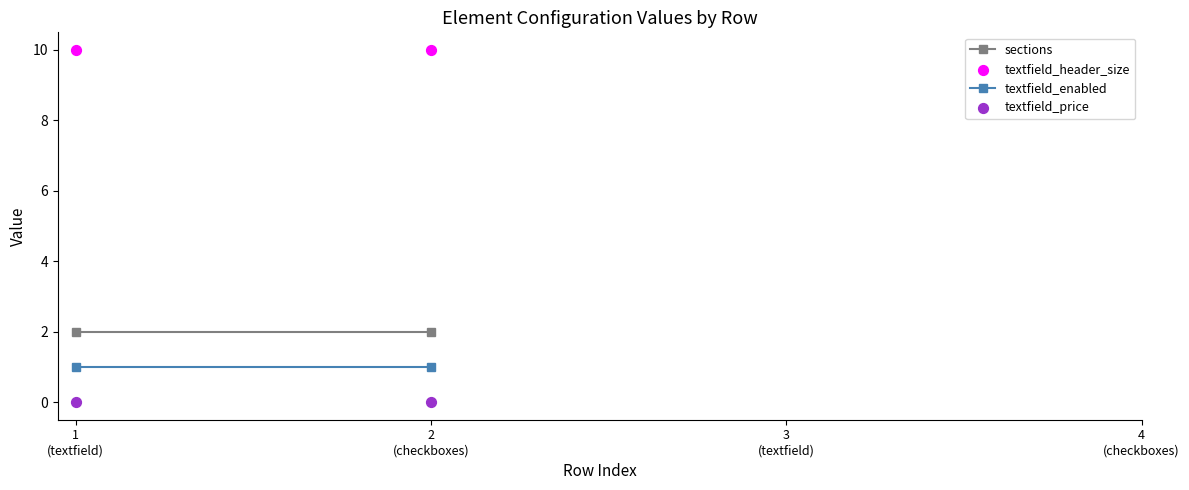

Which series contains the highest Y value?

textfield_header_size